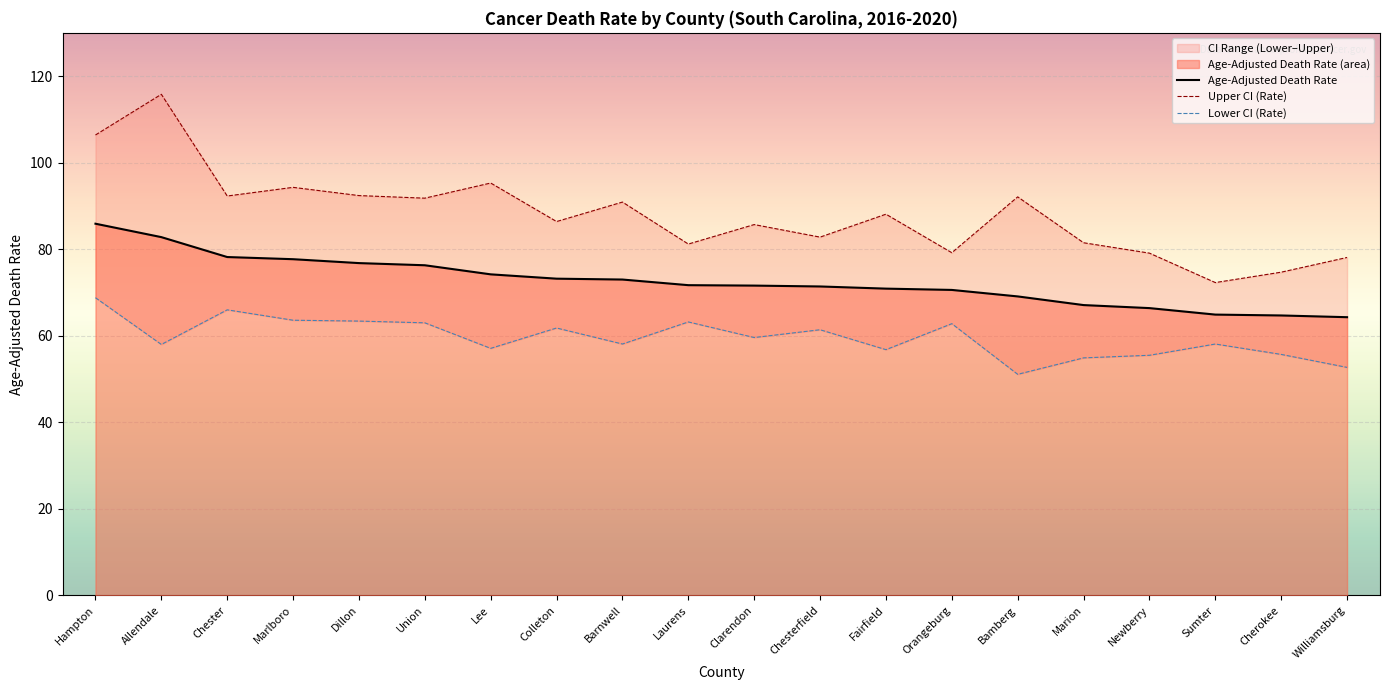

What is the total value across all series at Union?

231.1